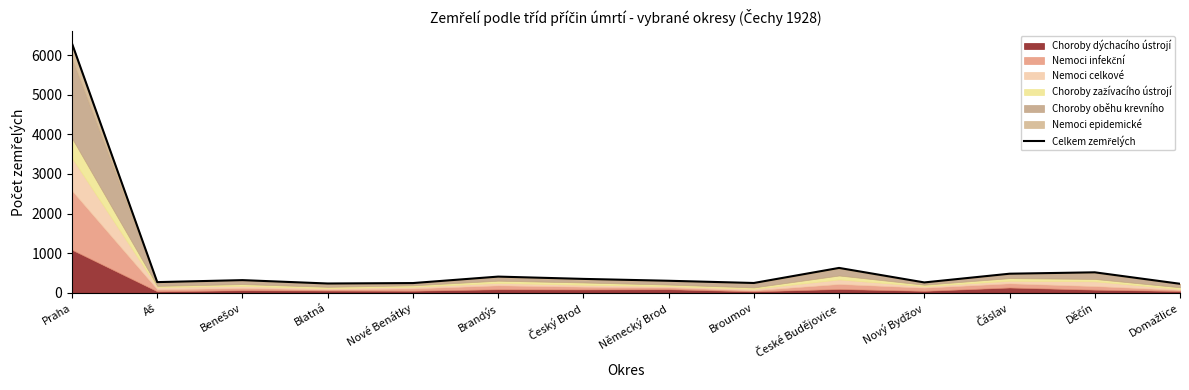

True or false: the data has more than 0 interior local peaks.

True